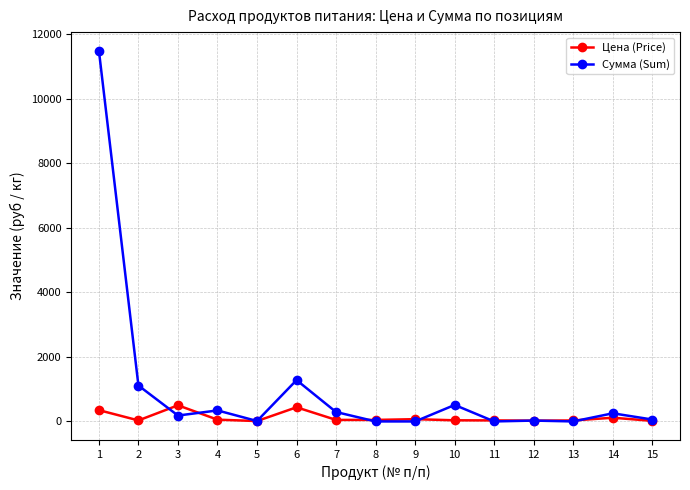

Which series has the widest spread of values?

Сумма (Sum)